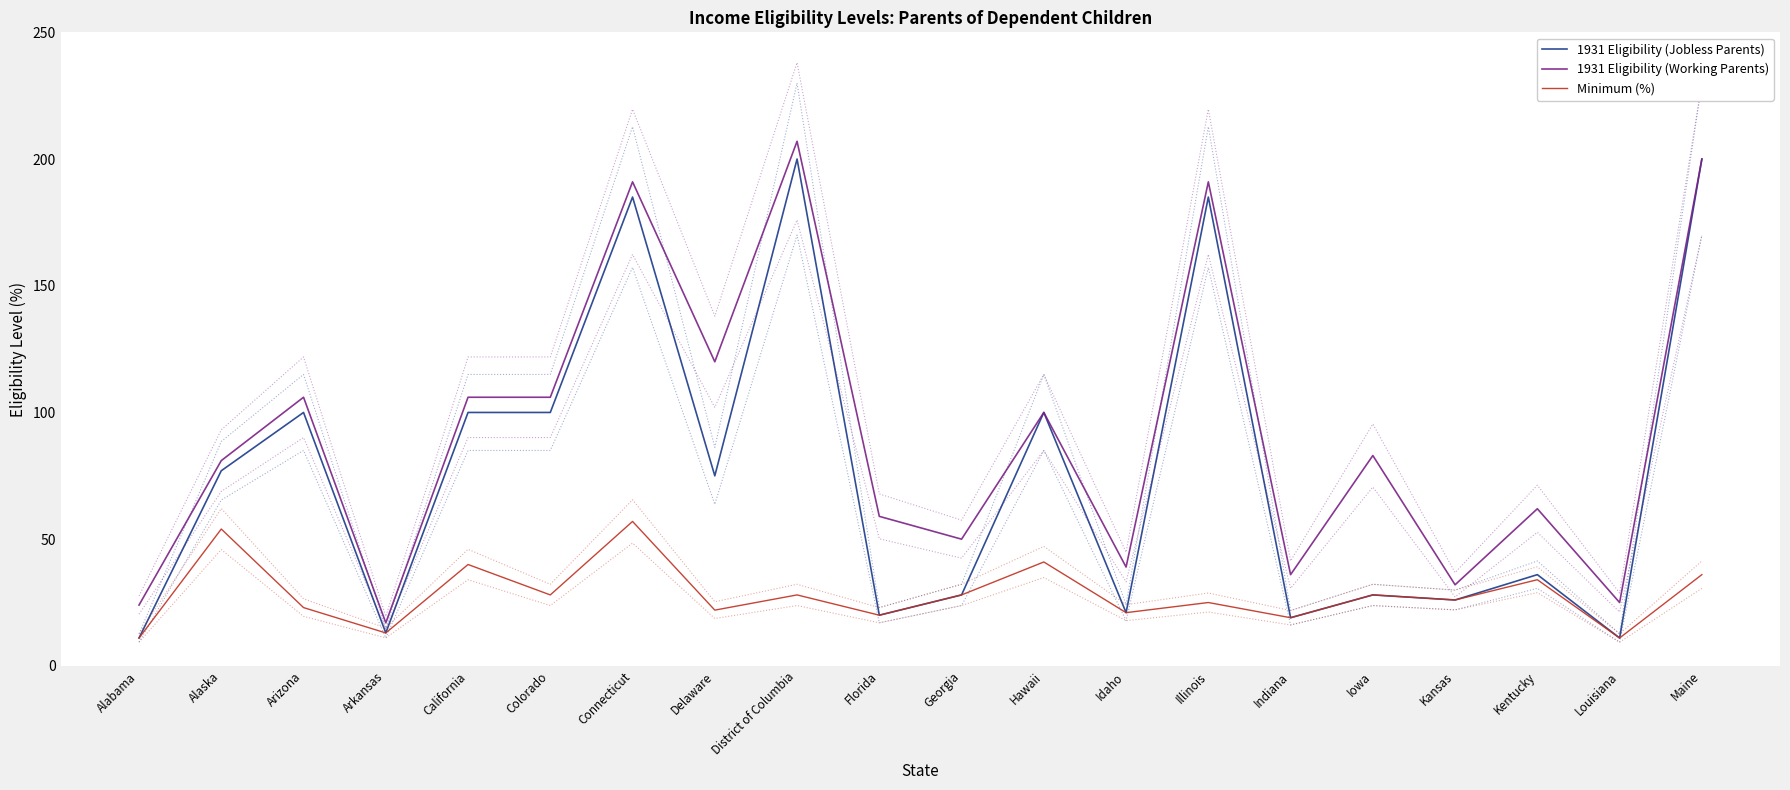

At how many categories does at least one series exceed 147?

4